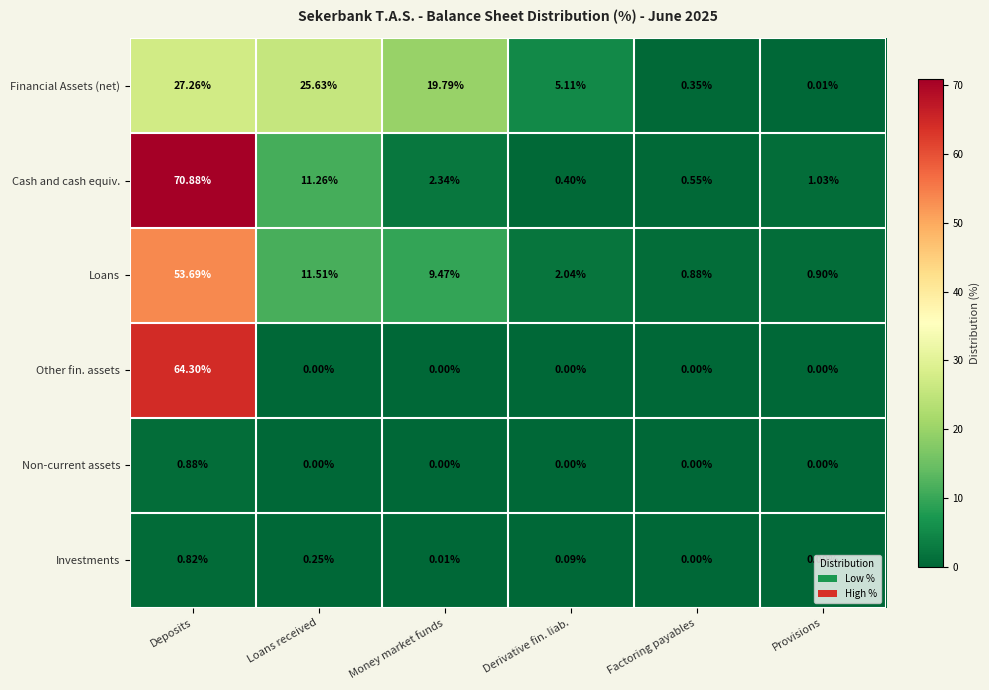

Which label corresponds to the largest value in the chart?

Deposits